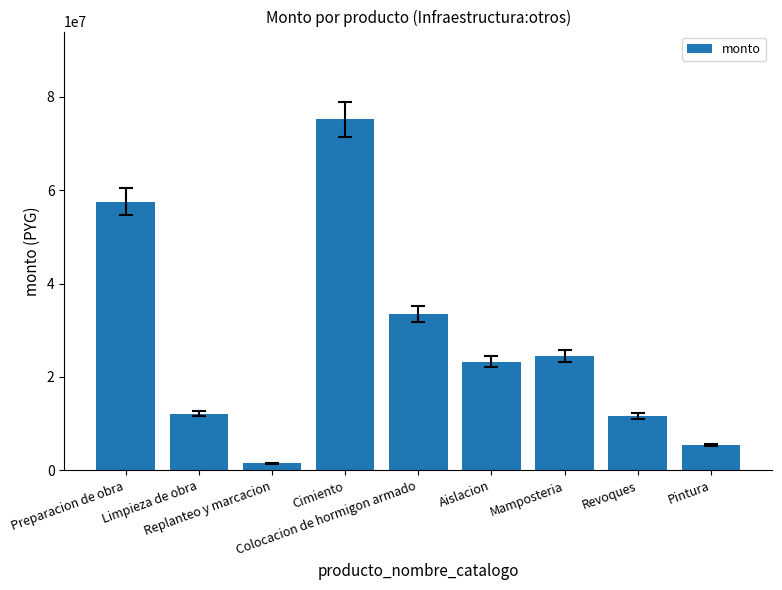

What is the greatest value displayed?

75150000